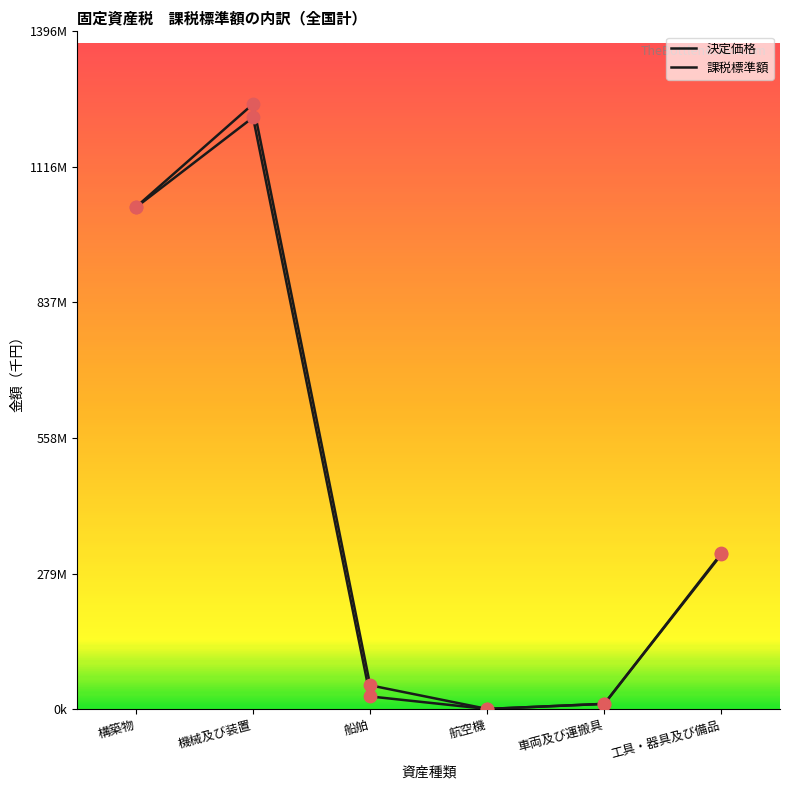

What are all the series names shown in the legend?

決定価格, 課税標準額